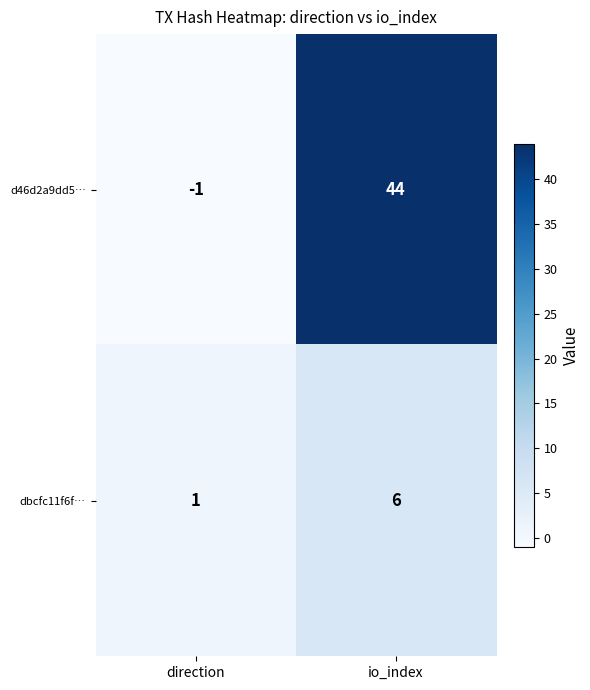

Is the value of dbcfc11f6f… at direction greater than the value of d46d2a9dd5… at io_index?

No